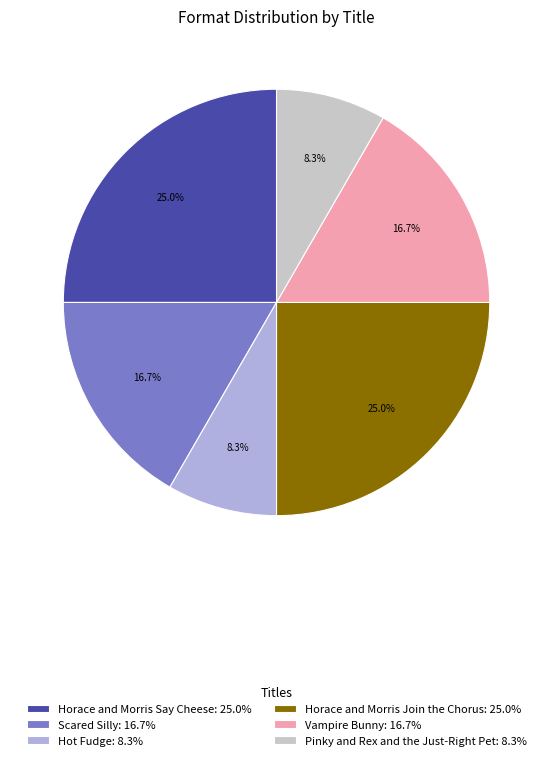

How many segments does this pie chart have?

6